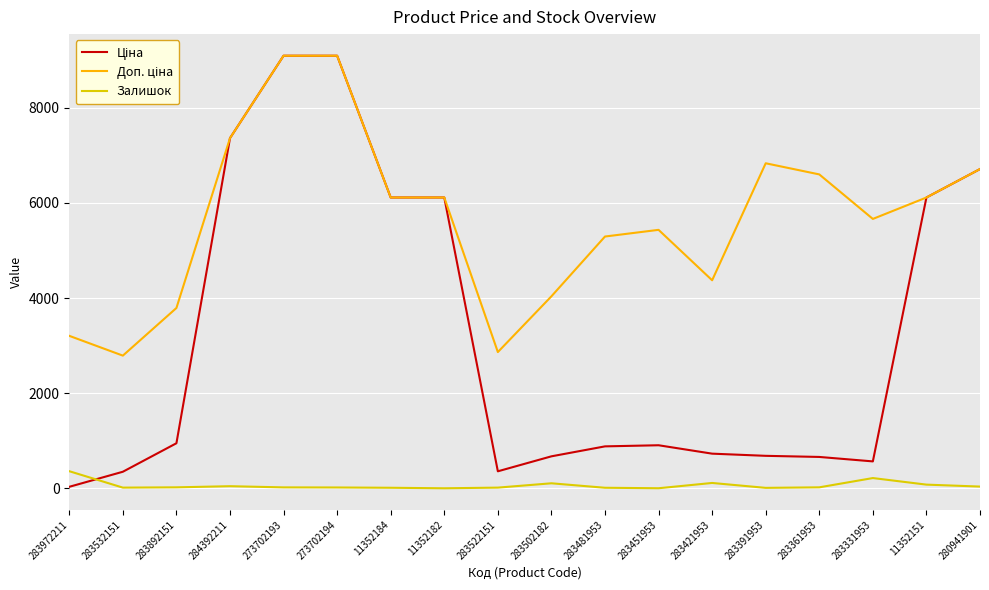

Is it true that Залишок equals 18.0 at 273702194?

True